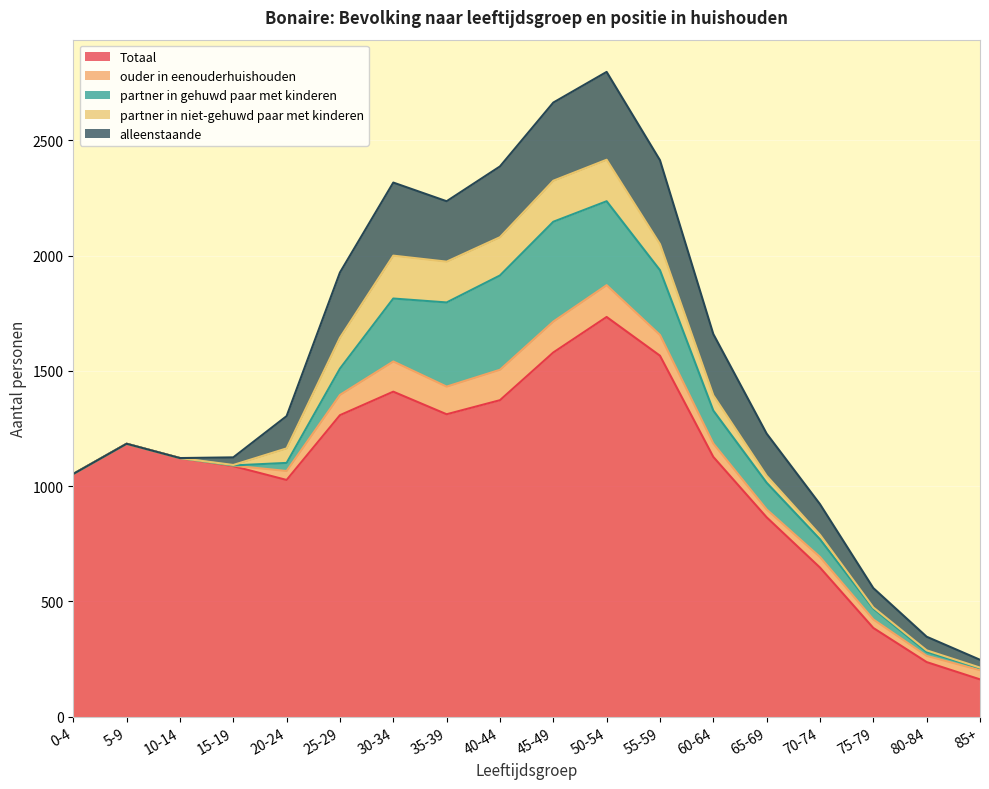

What is the value of the partner in gehuwd paar met kinderen point at the 16th from the left?

47